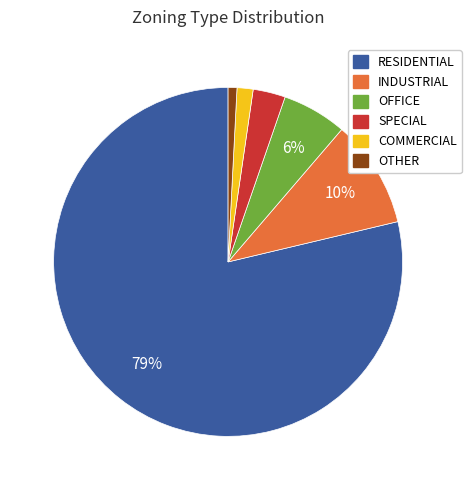

To the nearest percent, what portion does SPECIAL represent?

3%